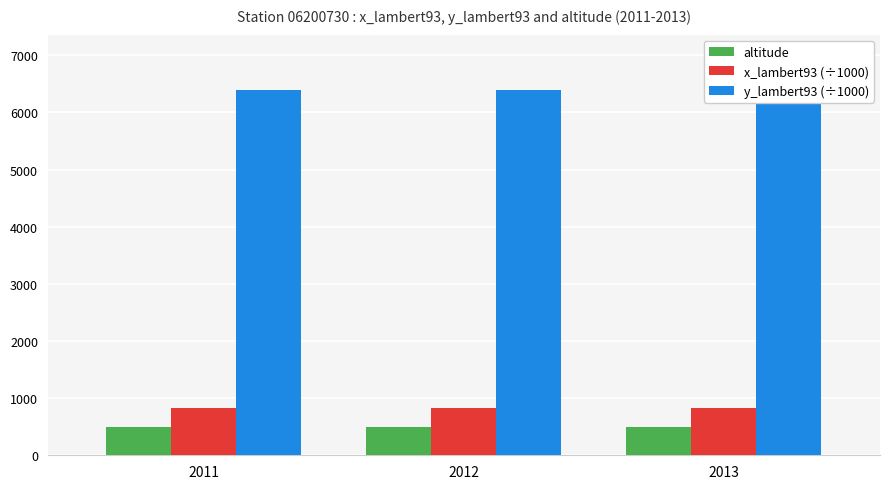

At which label does x_lambert93 (÷1000) reach its peak?

2011